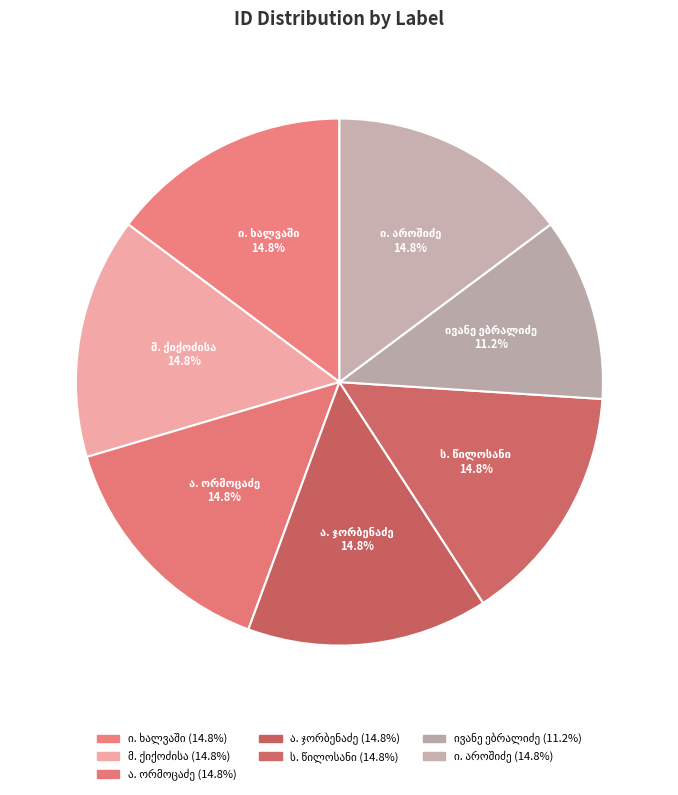

Rank the categories by value from lowest to highest.

ივანე ებრალიძე, მ. ქიქოძისა, ი. აროშიძე, ს. წილოსანი, ა. ჯორბენაძე, ი. ხალვაში, ა. ორმოცაძე